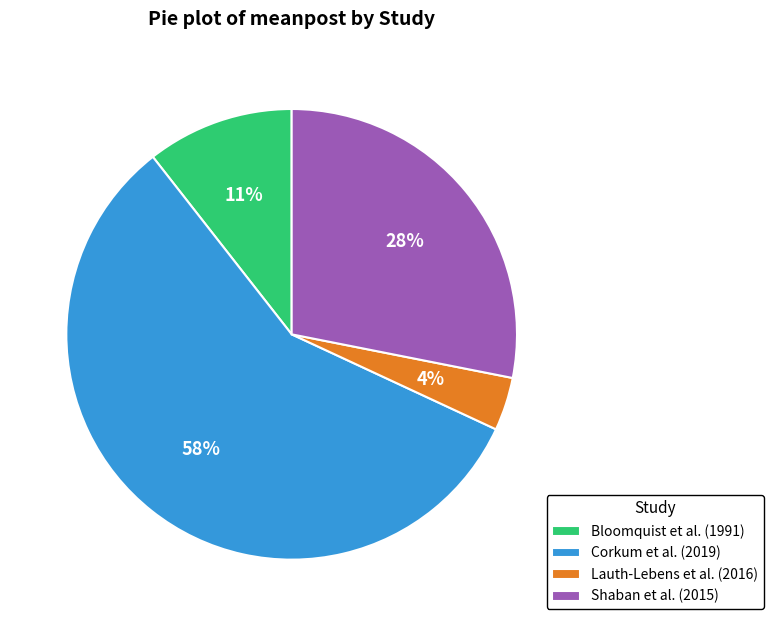

What percentage is the Bloomquist et al. (1991) slice, to the nearest percent?

11%